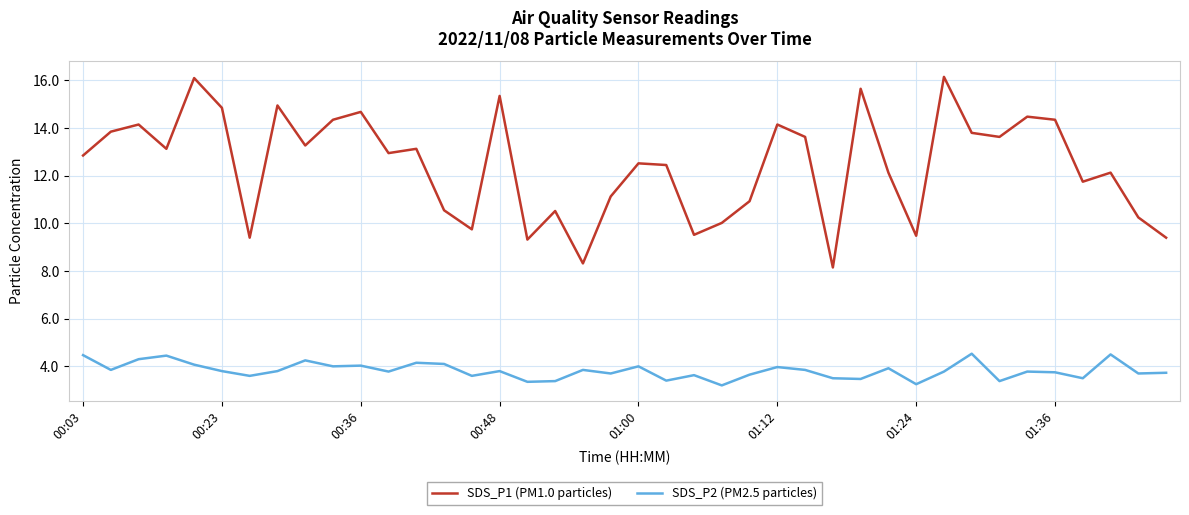

True or false: SDS_P1 (PM1.0 particles) and SDS_P2 (PM2.5 particles) cross at least once.

False